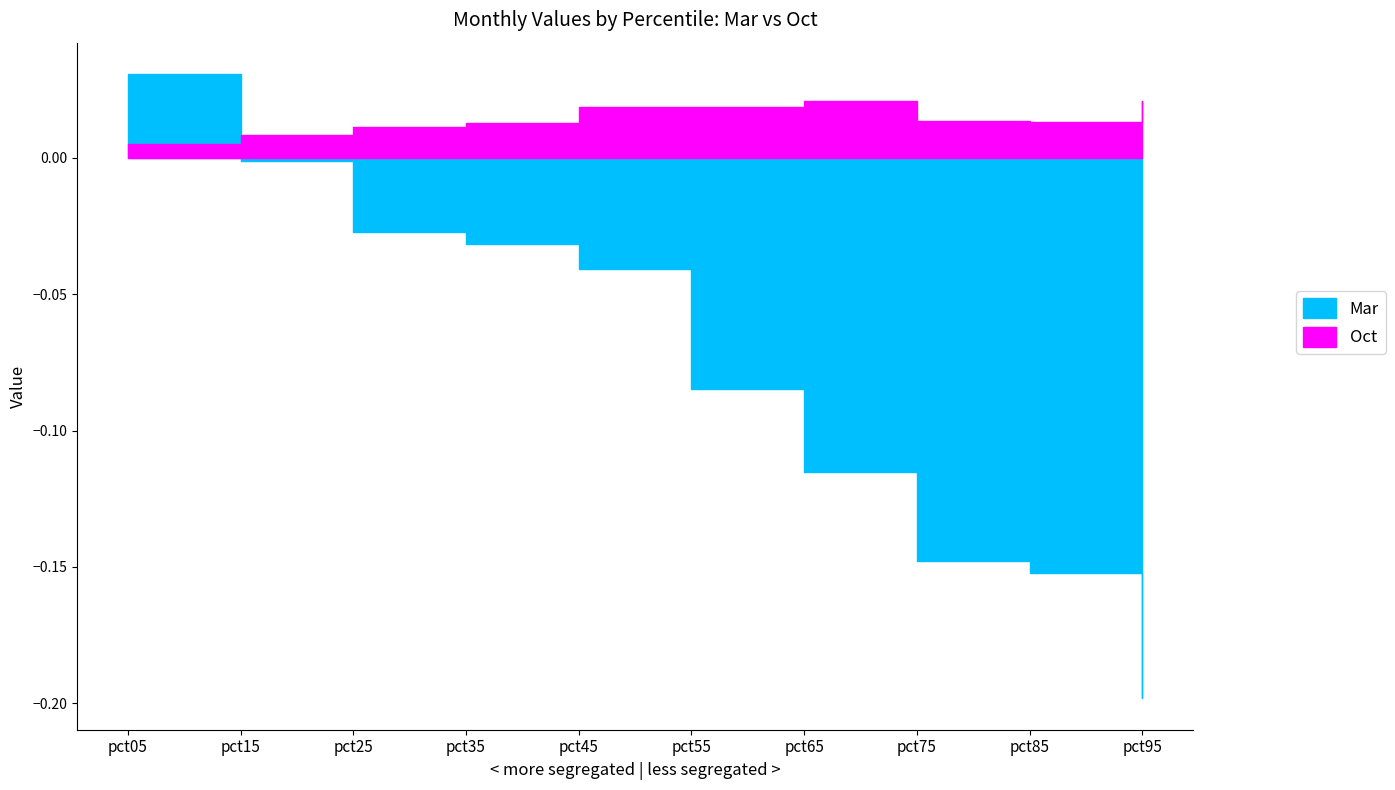

List the series in order of their overall mean, lowest first.

Mar, Oct